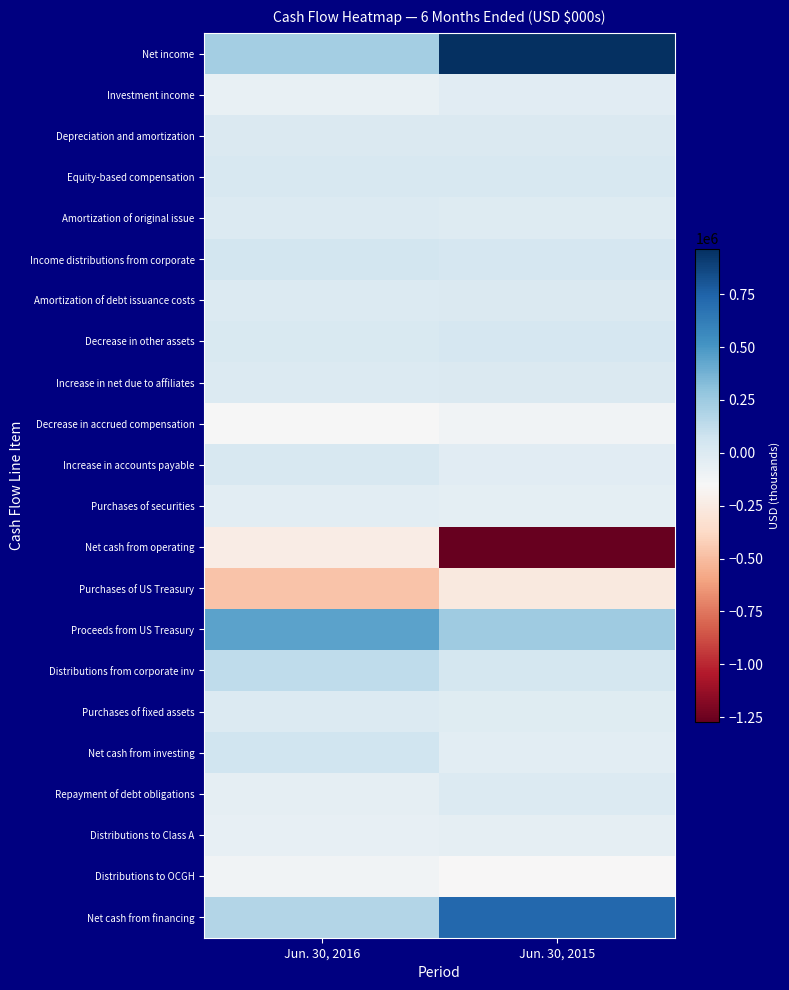

Reading right to left, transcribe all the data shown in this chart.

Net income: Jun. 30, 2015=966381	Jun. 30, 2016=224002
Investment income: Jun. 30, 2015=-28376	Jun. 30, 2016=-70447
Depreciation and amortization: Jun. 30, 2015=5999	Jun. 30, 2016=8209
Equity-based compensation: Jun. 30, 2015=27789	Jun. 30, 2016=28622
Amortization of original issue: Jun. 30, 2015=-10122	Jun. 30, 2016=-4860
Income distributions from corporate: Jun. 30, 2015=36281	Jun. 30, 2016=52154
Amortization of debt issuance costs: Jun. 30, 2015=5718	Jun. 30, 2016=608
Decrease in other assets: Jun. 30, 2015=31597	Jun. 30, 2016=20175
Increase in net due to affiliates: Jun. 30, 2015=4727	Jun. 30, 2016=116
Decrease in accrued compensation: Jun. 30, 2015=-114253	Jun. 30, 2016=-150490
Increase in accounts payable: Jun. 30, 2015=-24285	Jun. 30, 2016=25590
Purchases of securities: Jun. 30, 2015=-40398	Jun. 30, 2016=-37228
Net cash from operating: Jun. 30, 2015=-1273994	Jun. 30, 2016=-240507
Purchases of US Treasury: Jun. 30, 2015=-265722	Jun. 30, 2016=-473115
Proceeds from US Treasury: Jun. 30, 2015=240054	Jun. 30, 2016=450007
Distributions from corporate inv: Jun. 30, 2015=43778	Jun. 30, 2016=132159
Purchases of fixed assets: Jun. 30, 2015=-16991	Jun. 30, 2016=-4159
Net cash from investing: Jun. 30, 2015=-39279	Jun. 30, 2016=67664
Repayment of debt obligations: Jun. 30, 2015=0	Jun. 30, 2016=-50000
Distributions to Class A: Jun. 30, 2015=-55466	Jun. 30, 2016=-63547
Distributions to OCGH: Jun. 30, 2015=-155391	Jun. 30, 2016=-116193
Net cash from financing: Jun. 30, 2015=724314	Jun. 30, 2016=178706